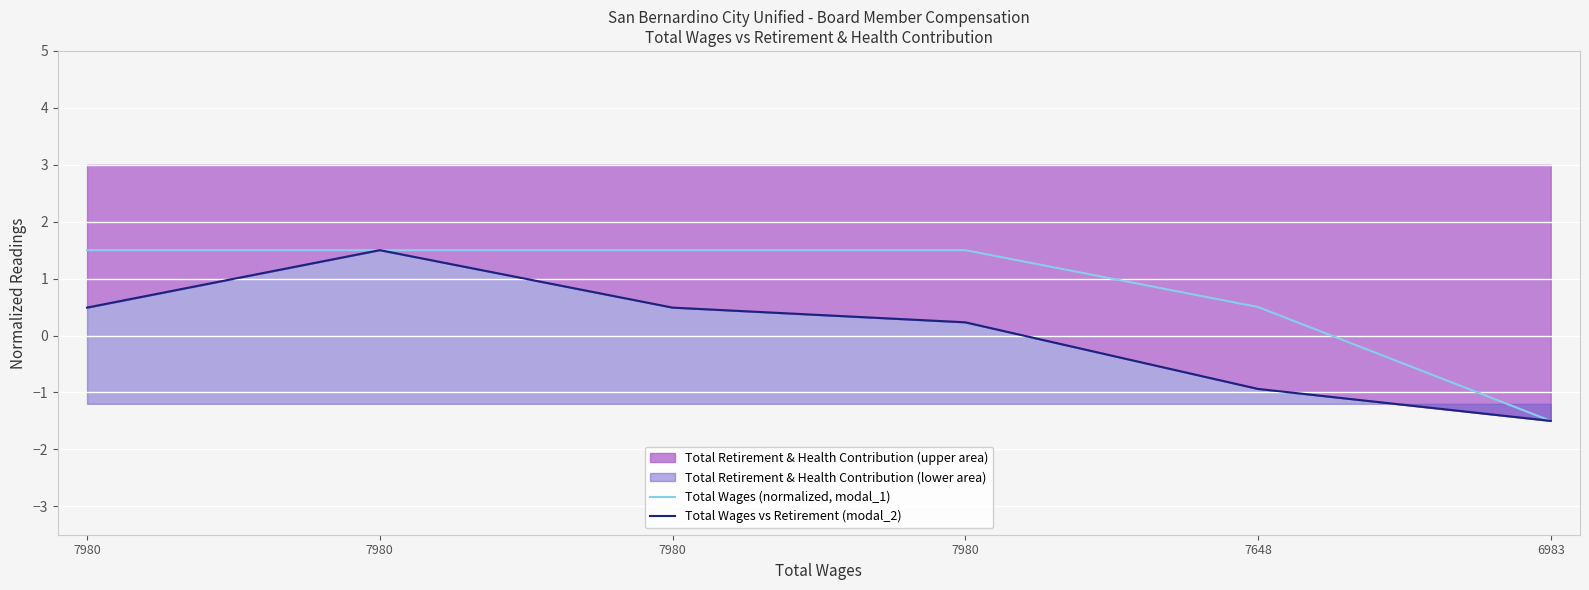

How many positive values does the Total Wages (normalized, modal_1) series have?

5